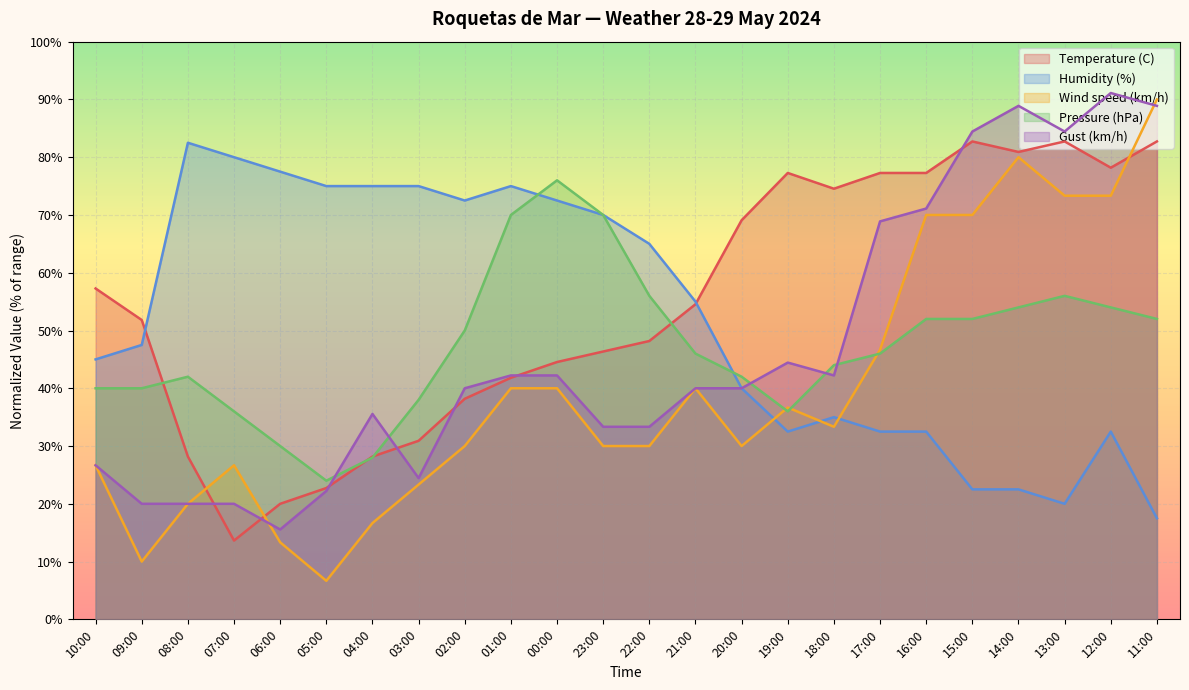

What is the difference between the maximum and minimum values in the Humidity (%) series?

65.0